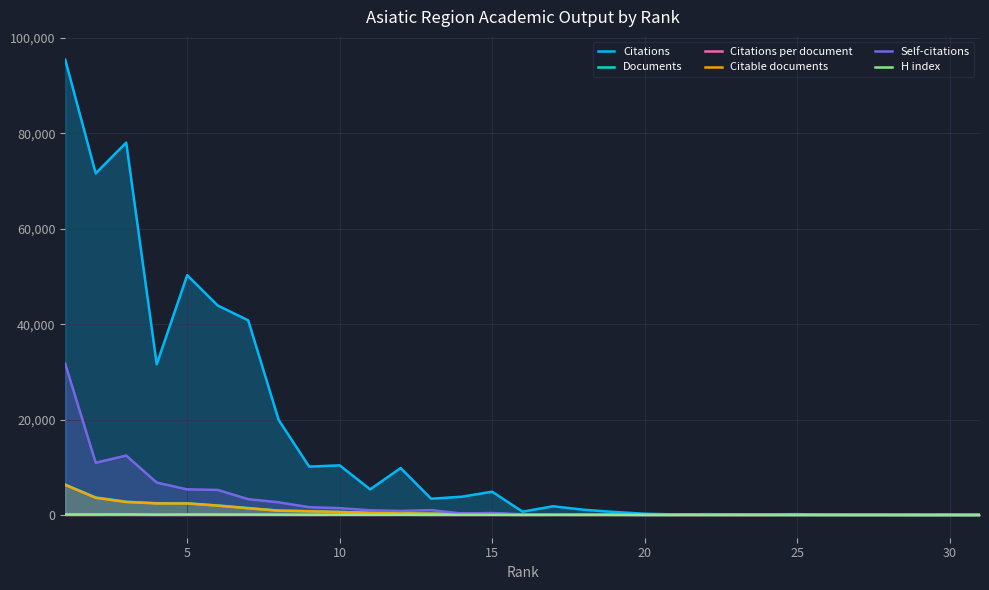

Which series has the largest range (max minus min)?

Citations